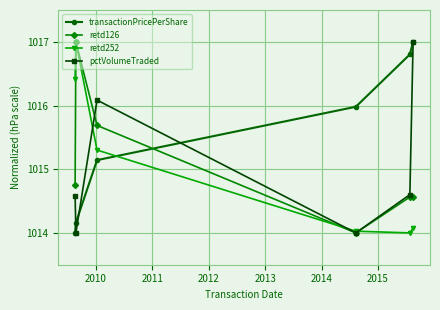

What is the smallest value displayed?

1014.0